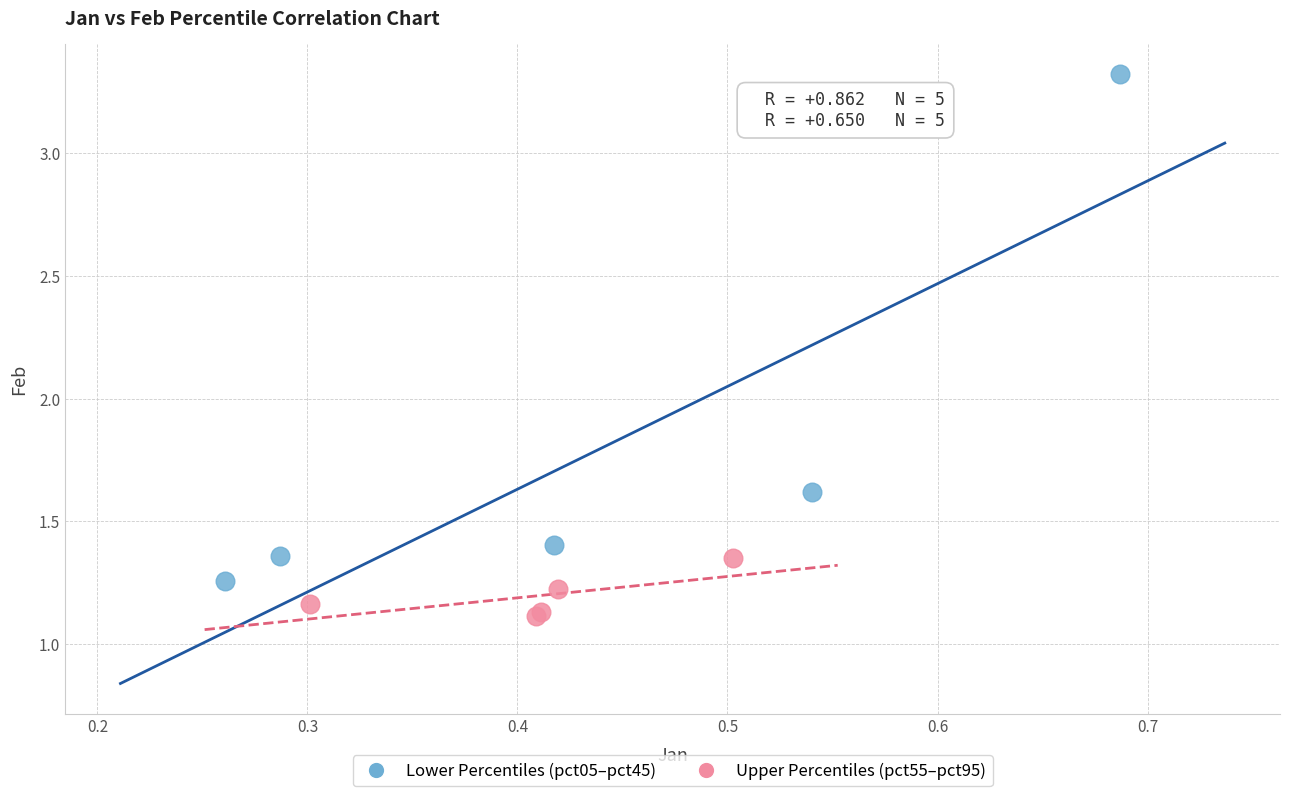

Which series has the largest Y range (max minus min)?

Lower Percentiles (pct05–pct45)